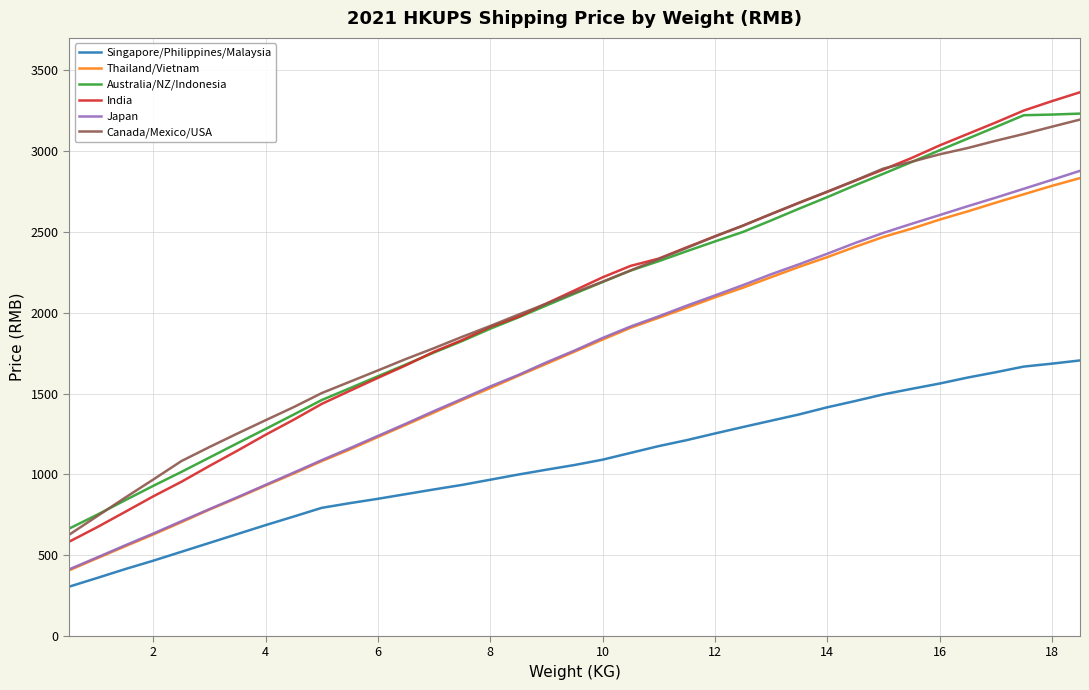

What is the average value of the Singapore/Philippines/Malaysia series?

1069